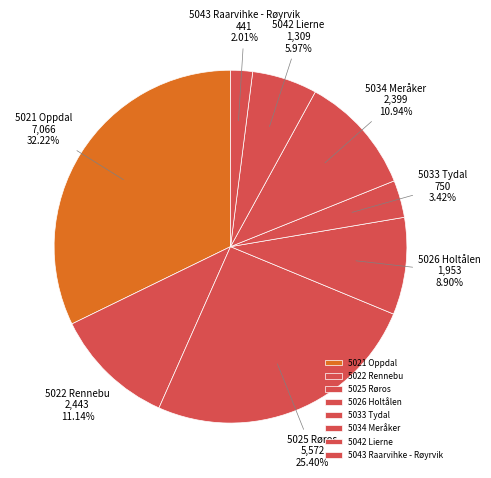

To the nearest percent, what is the combined percentage of 5021 Oppdal and 5025 Røros?

58%